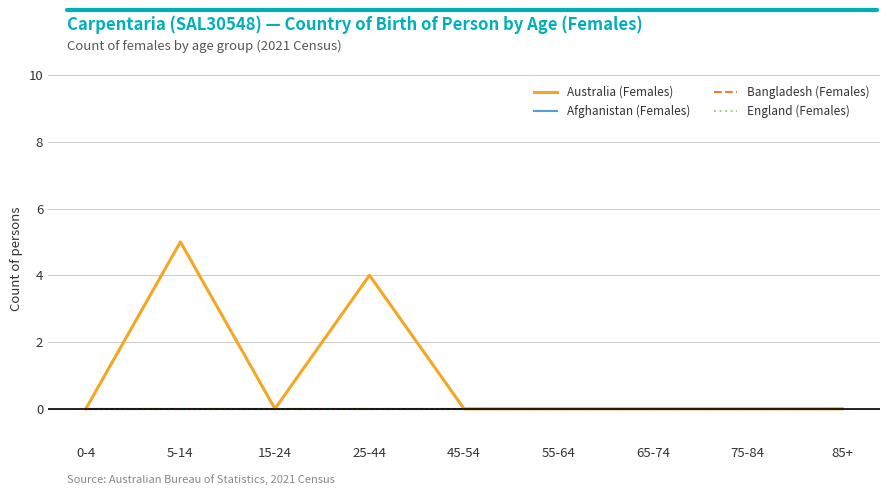

True or false: England (Females) and Australia (Females) cross at least once.

False